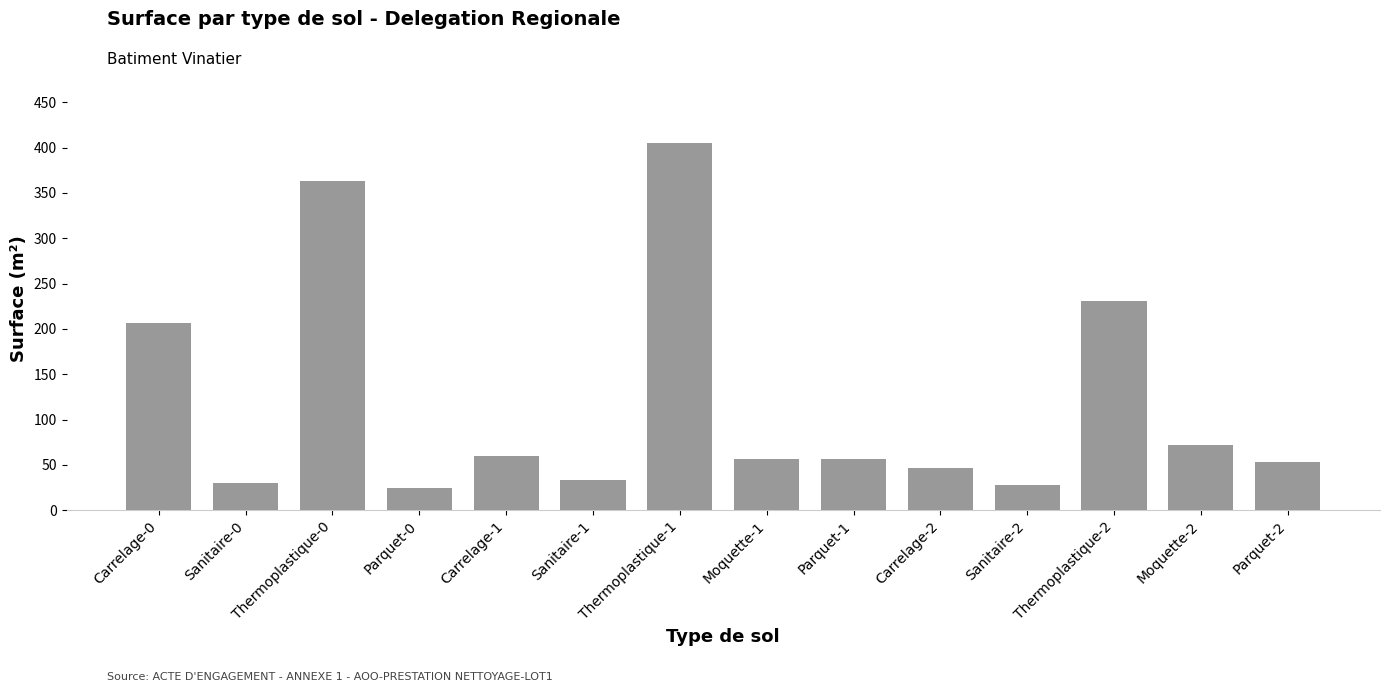

What is the difference between the values at Sanitaire-1 and Parquet-1?

24